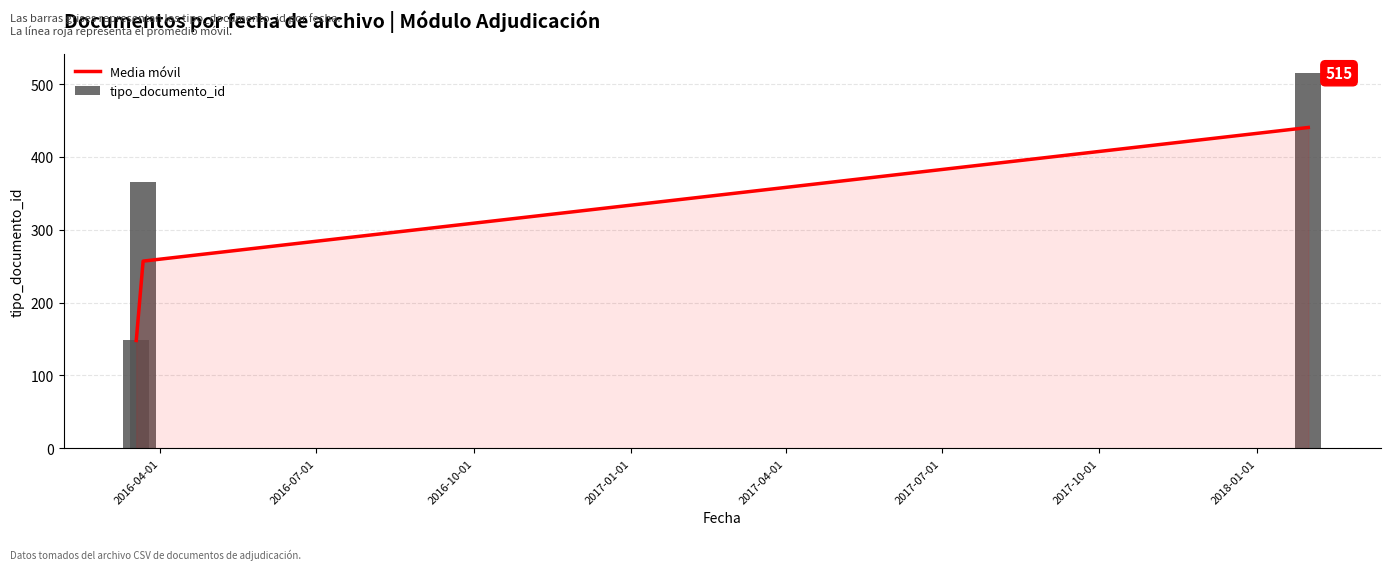

What is the smallest value displayed?

148.0